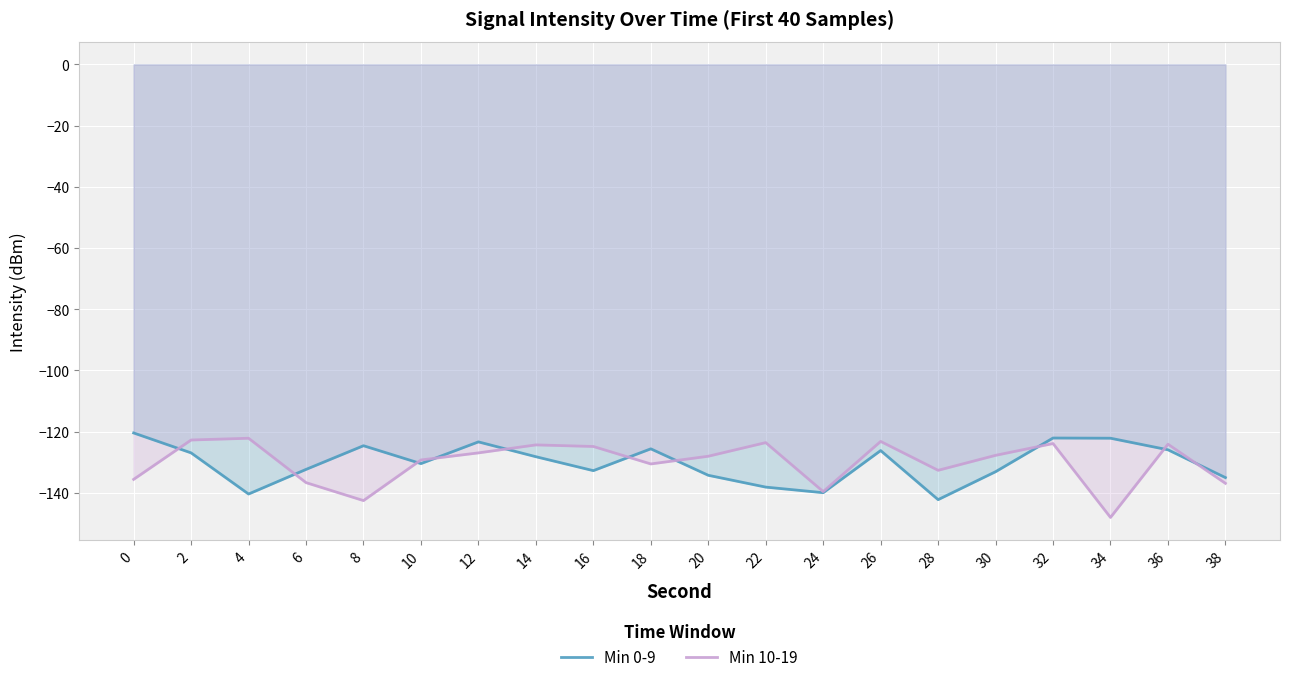

At which category is the sum across all series the highest?

32